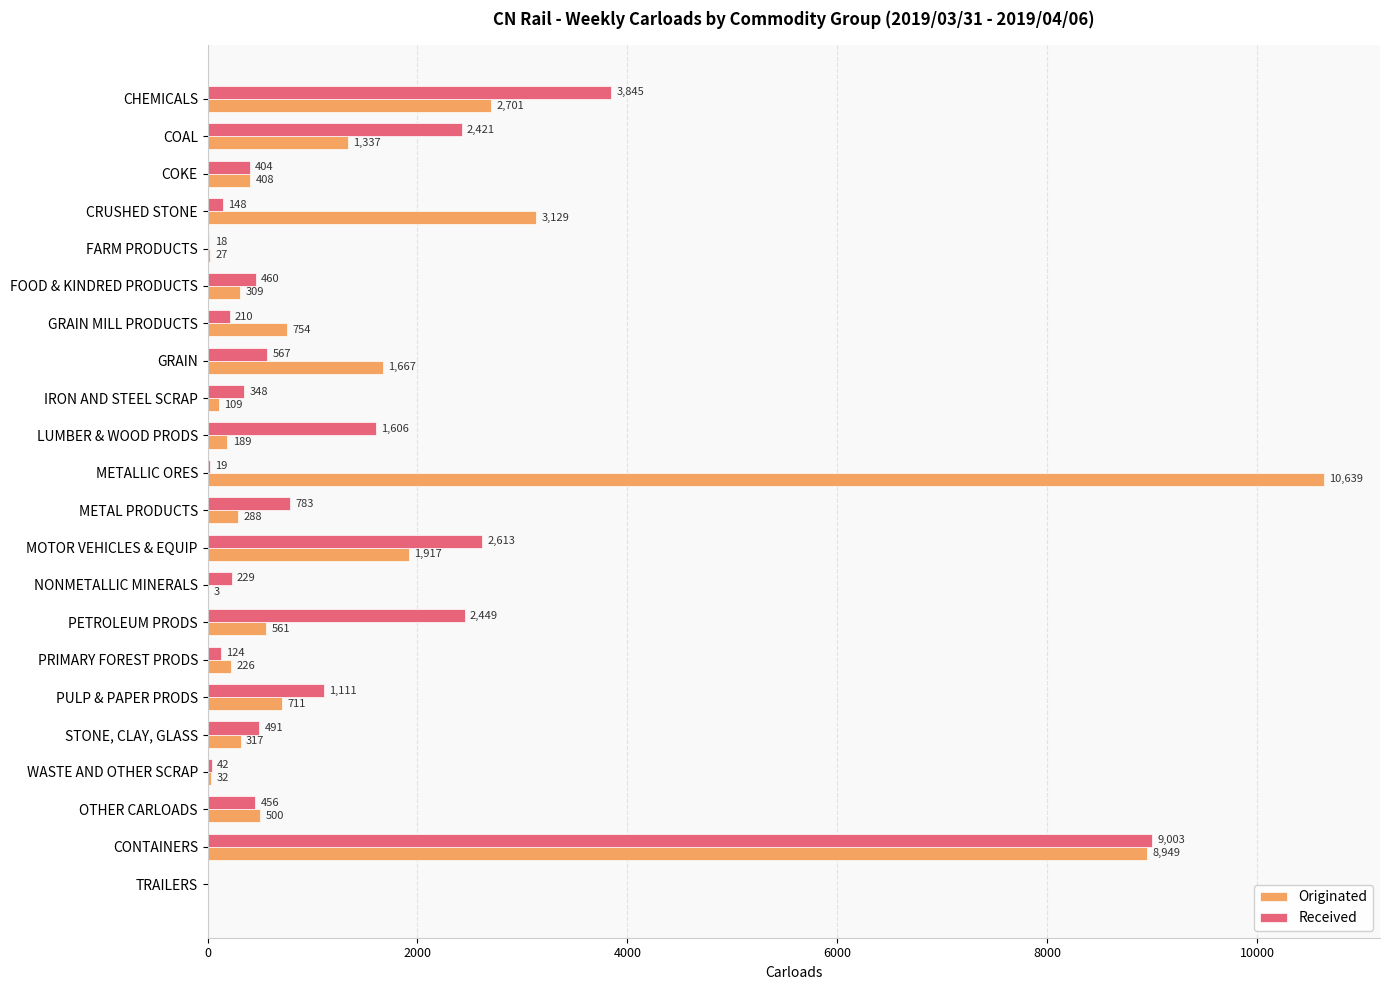

What is the highest value of the Originated series?

10639